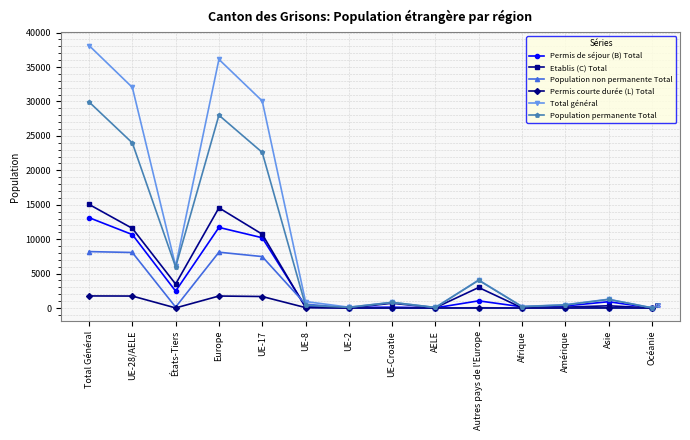

Which series has the widest spread of values?

Total général